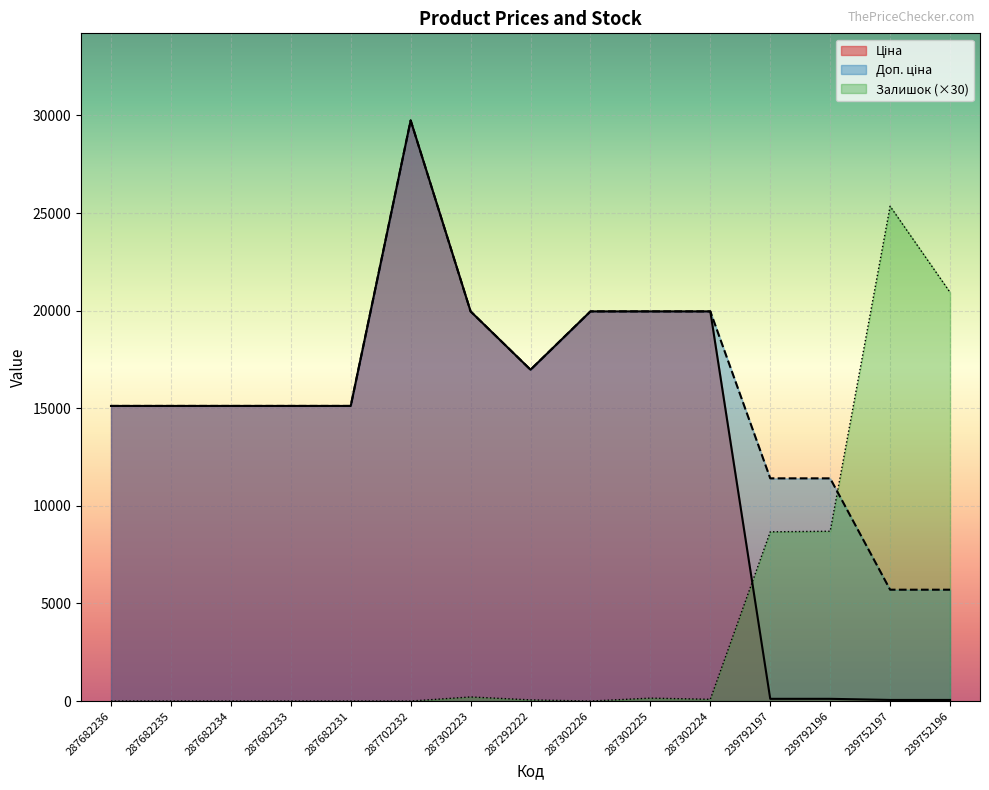

Which series has the largest total across all categories?

Доп. ціна